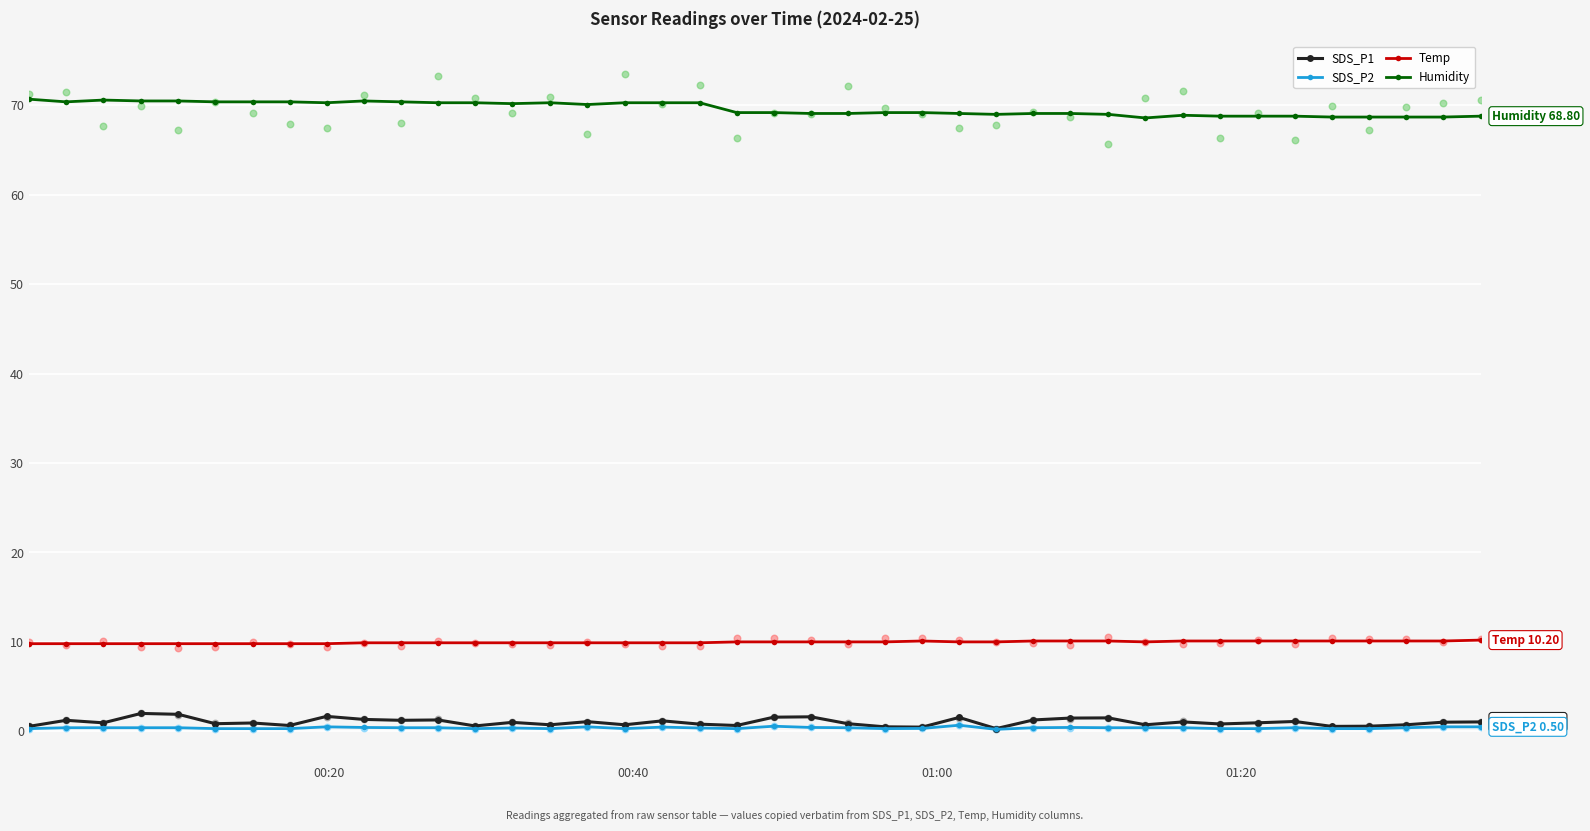

True or false: SDS_P2 has more than 2 interior local peaks.

True